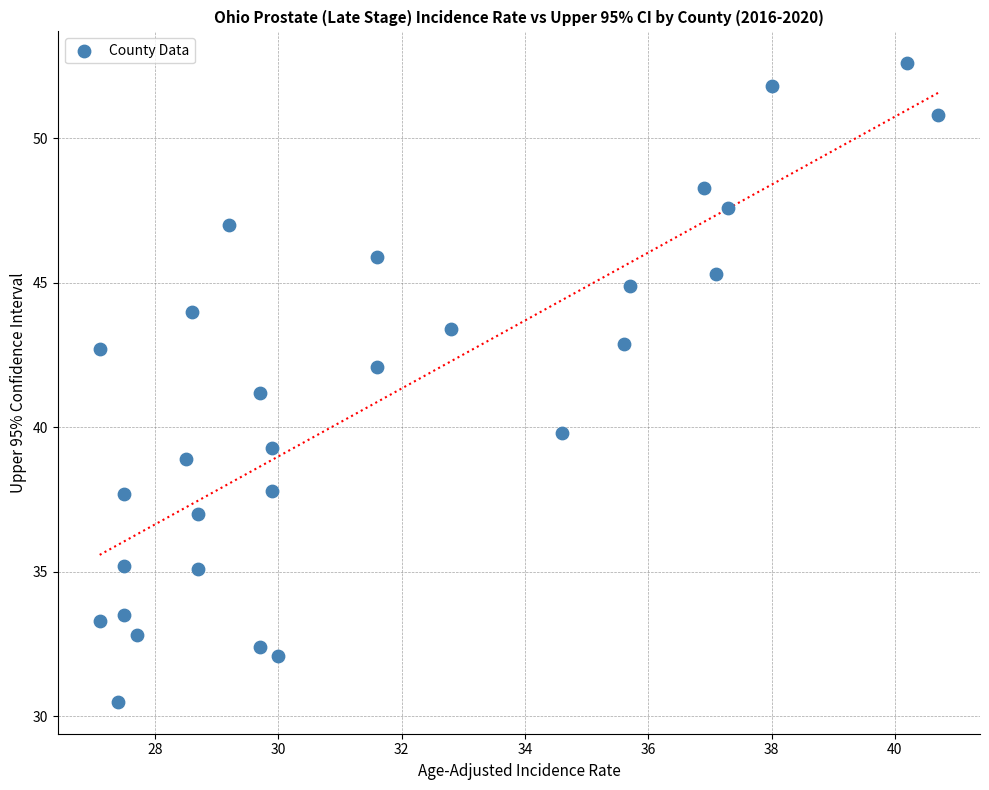

What is the range of Y values (max minus min)?

22.1